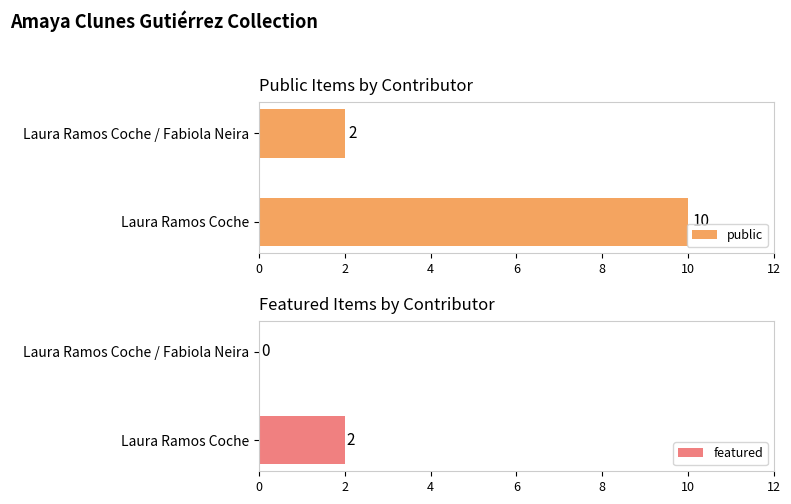

List the labels in order of public value, largest first.

Laura Ramos Coche, Laura Ramos Coche / Fabiola Neira